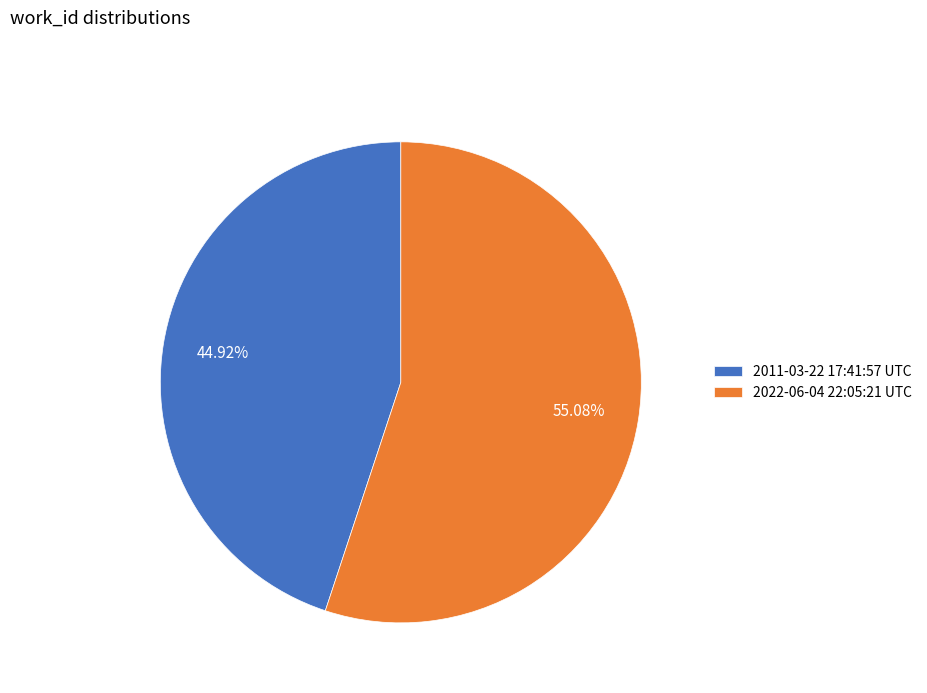

What percentage is NOT represented by 2022-06-04 22:05:21 UTC?

44.9%